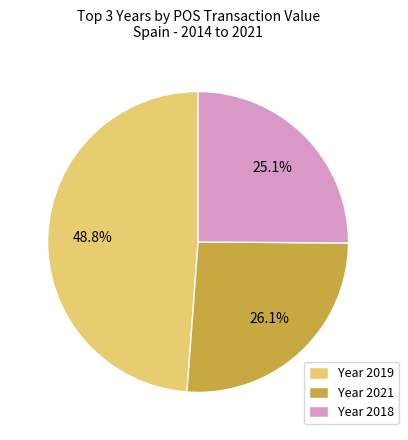

How many segments does this pie chart have?

3